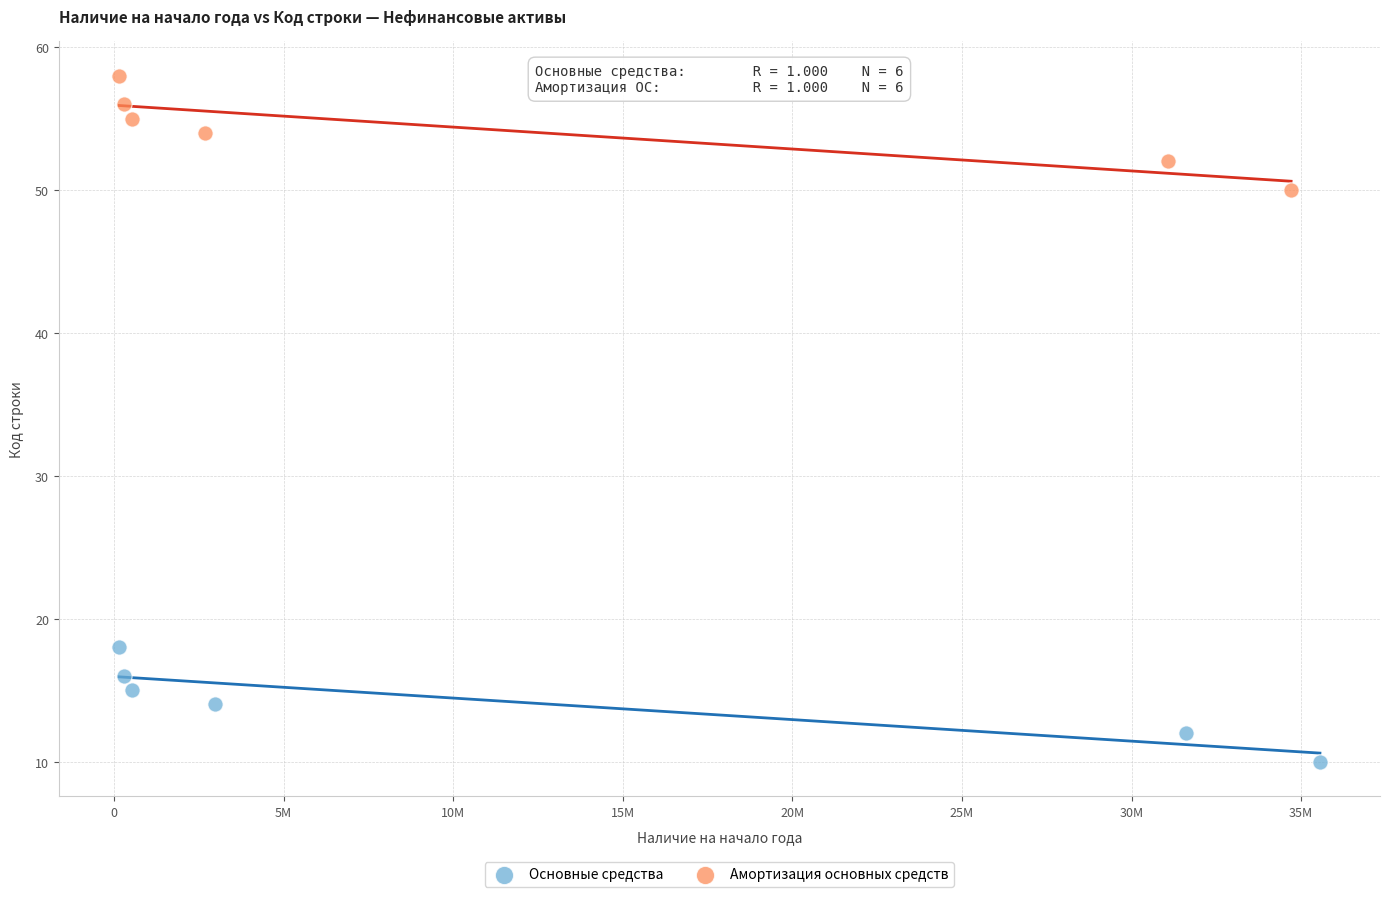

Which series contains the lowest Y value?

Основные средства